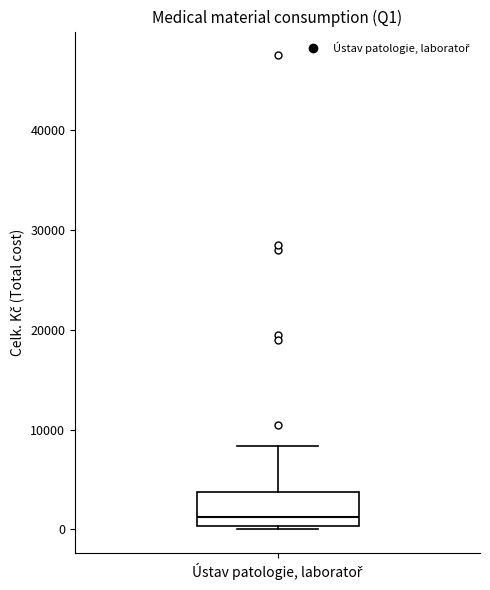

Transcribe this box plot: give where the median line is, the range the box spans, and where the two whiskers end, as read against the y-axis. The values are not printed on the chart, so give them approximately, as read against the axis.

median 1000, box 0 to 4000, whiskers 0 (just below the box's lower edge) to 8000